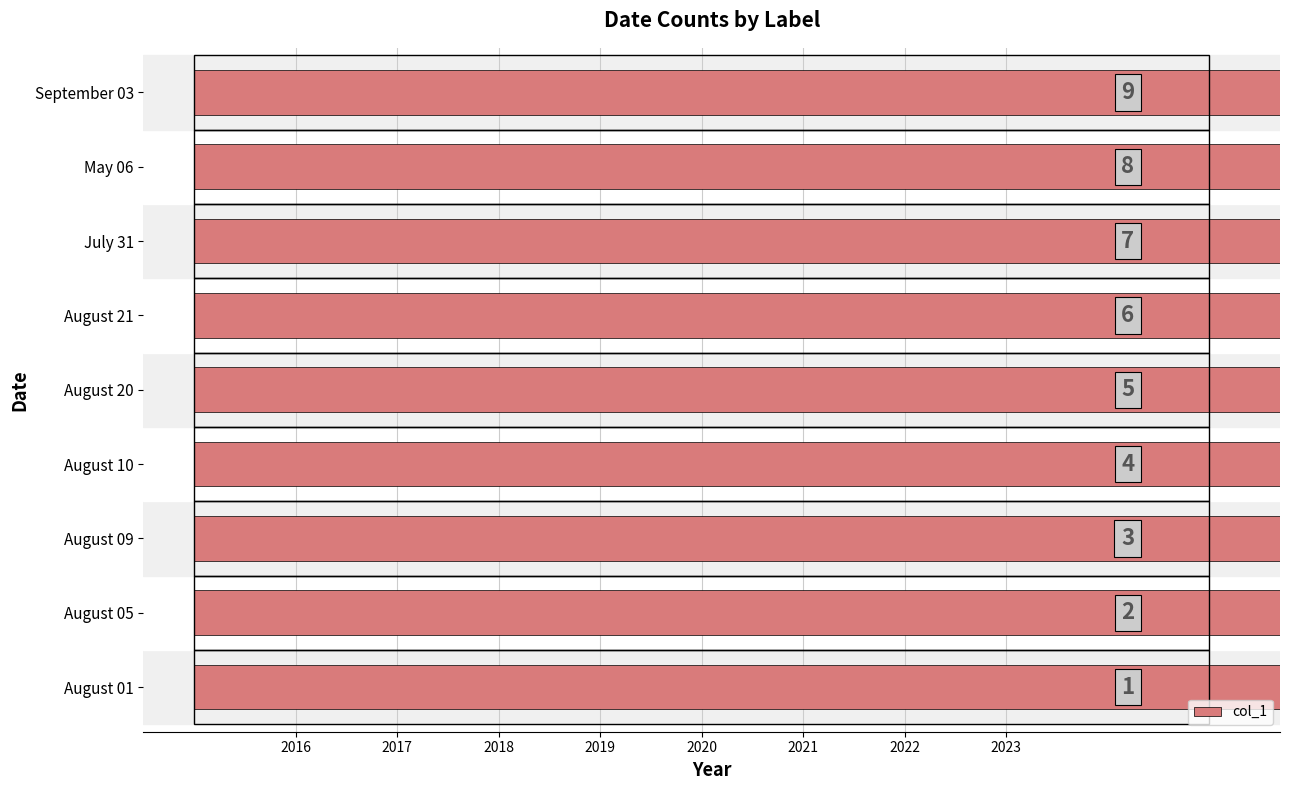

Are the bars grouped side by side (vs. stacked)?

No